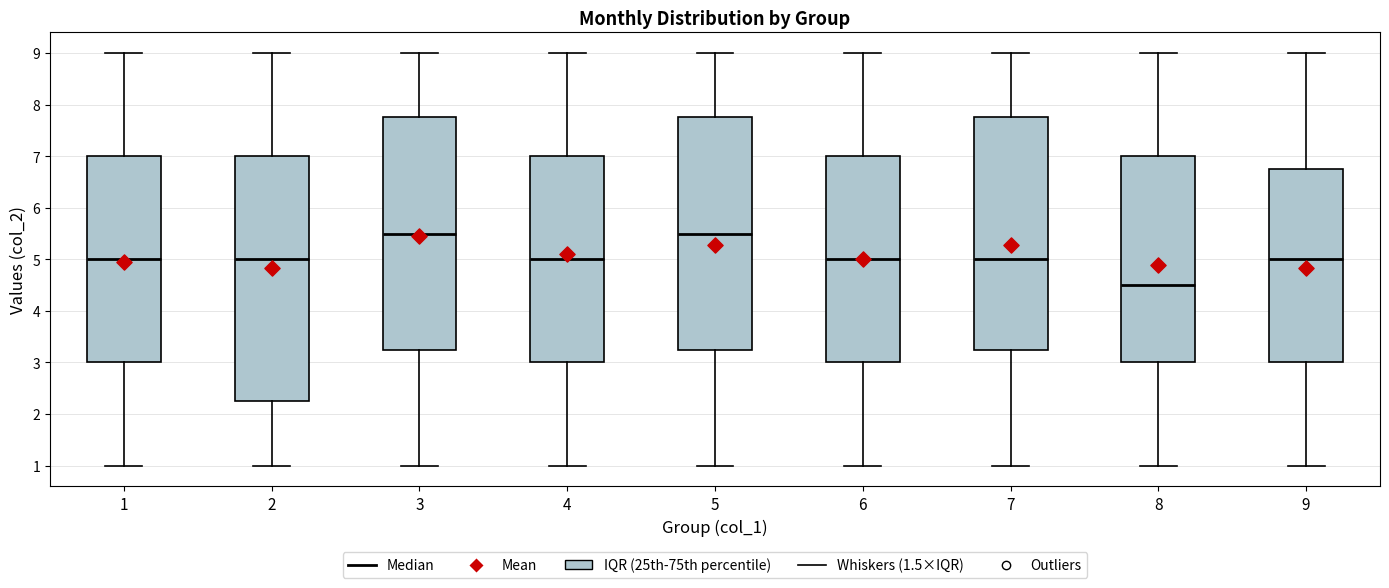

Which box is the tallest, from its lower edge to its upper edge?

2